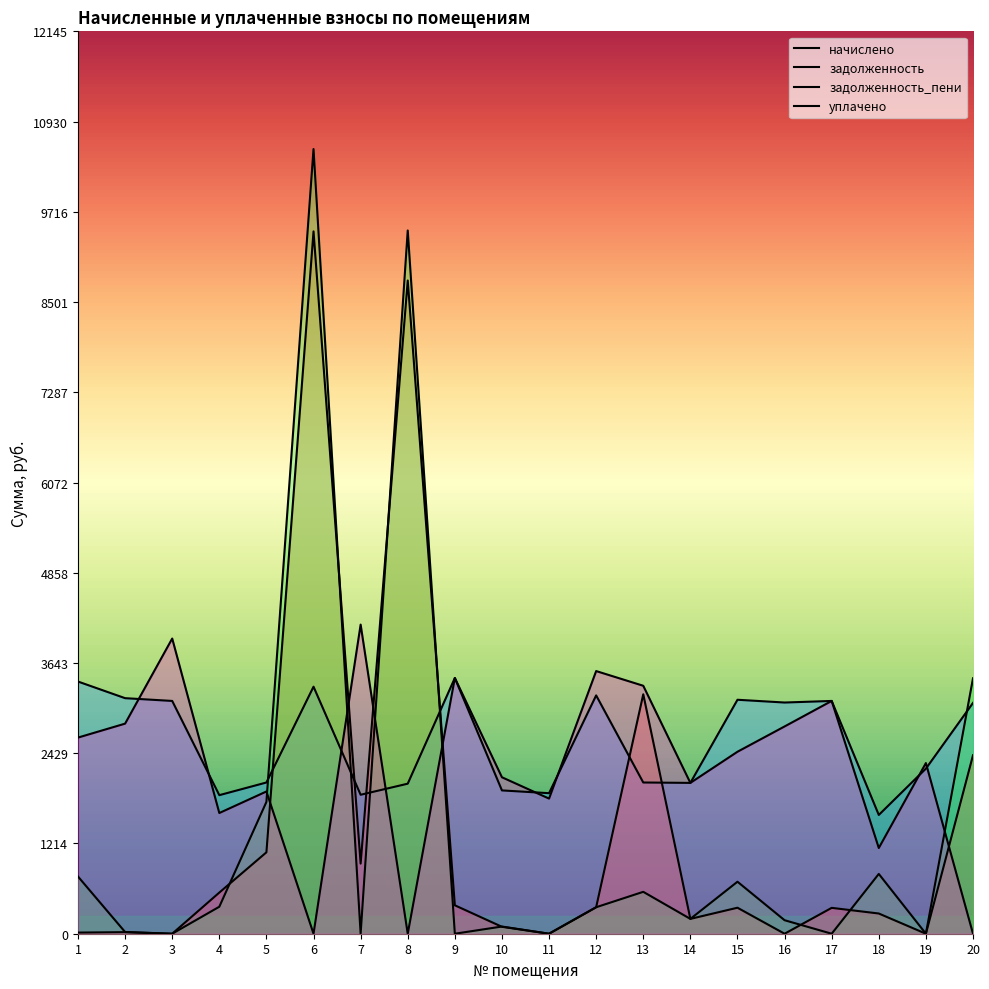

What is the spread (max minus min) of values at 6?

10560.8